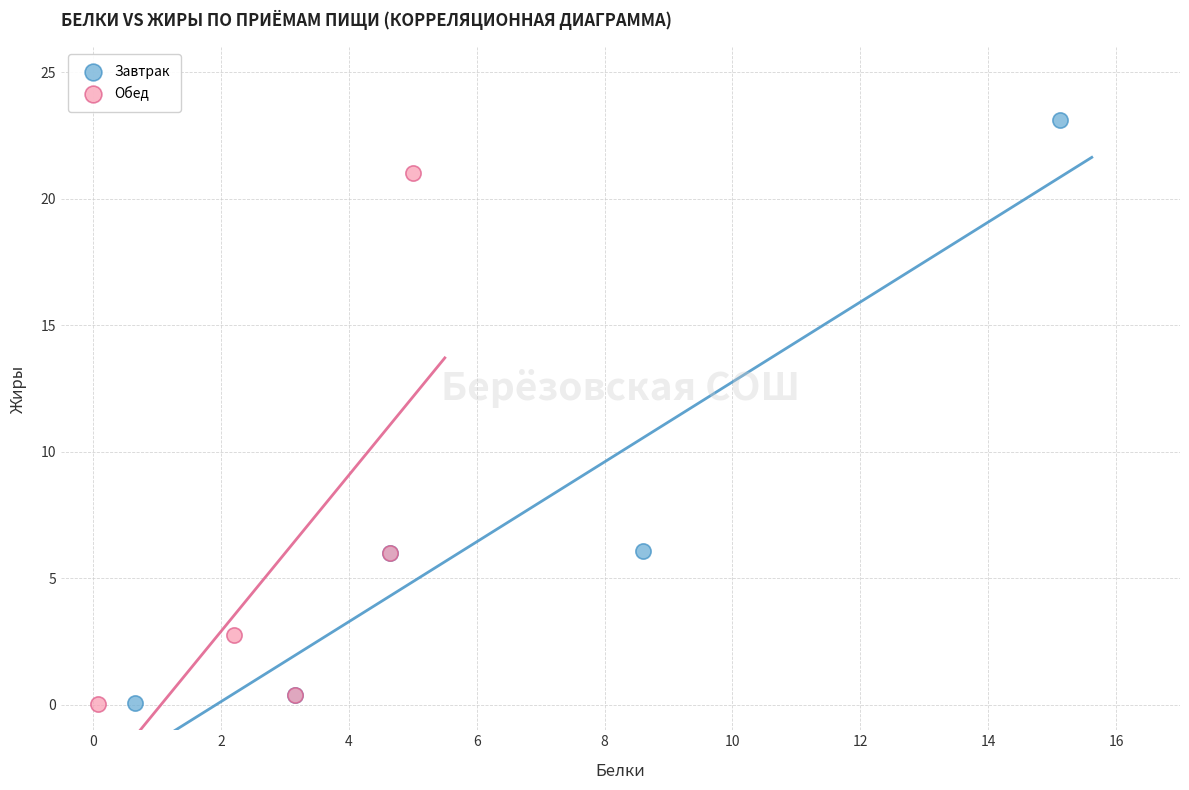

Which series has the widest spread of Y values?

Завтрак